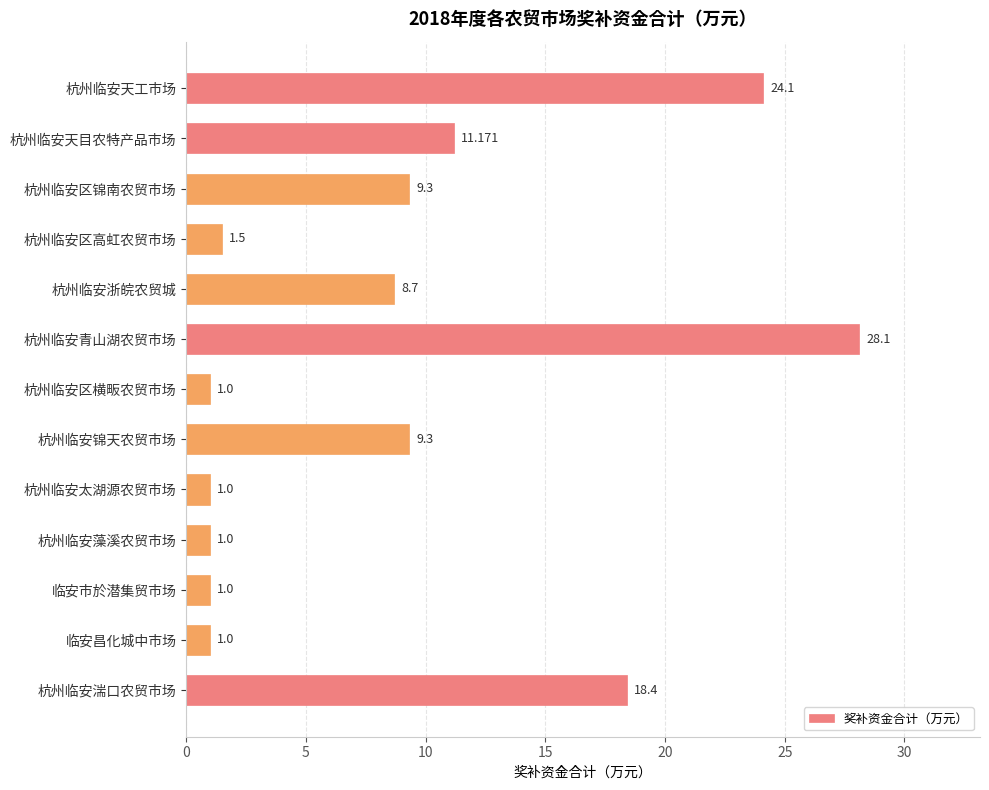

At which label is the value closest to 14?

杭州临安天目农特产品市场